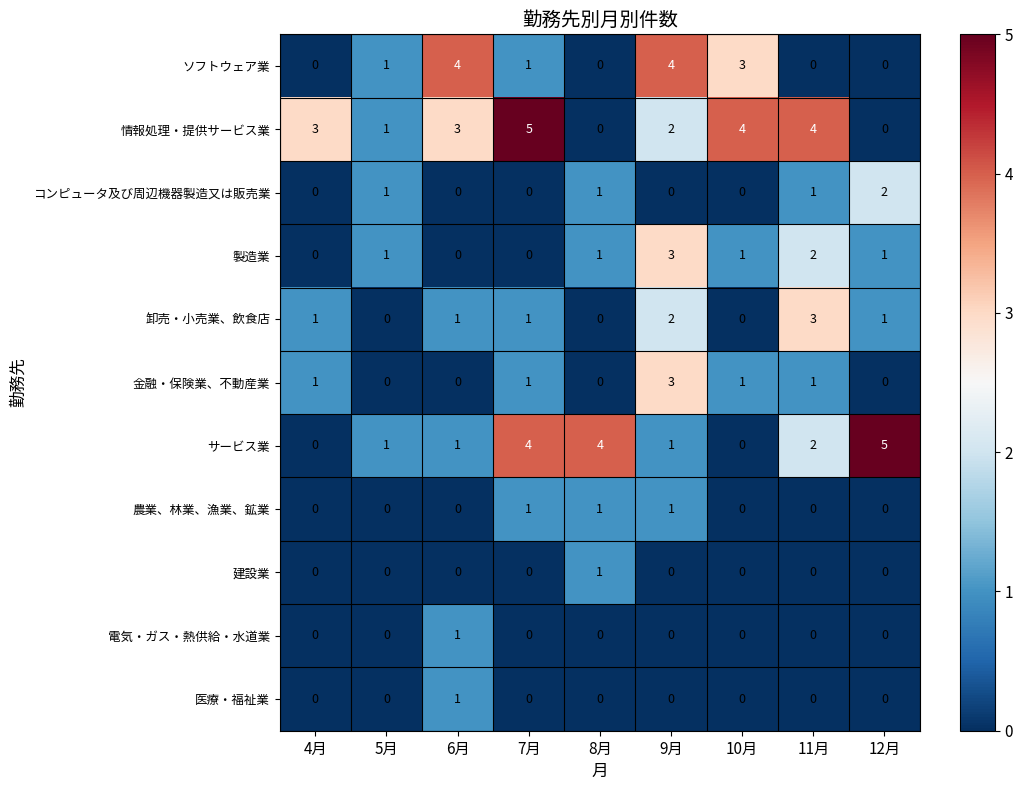

How many values in 建設業 are above zero?

1